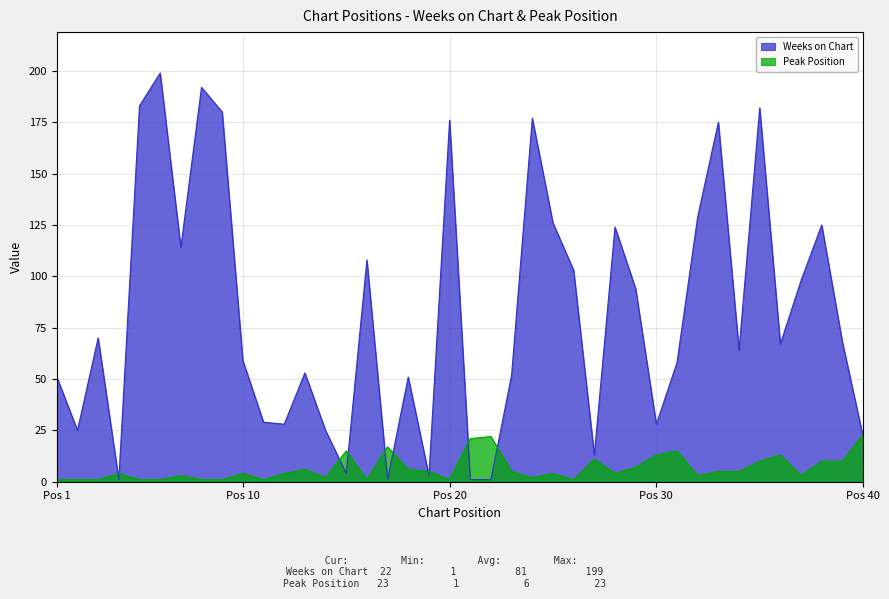

How many data points in Weeks on Chart are above 67?

19